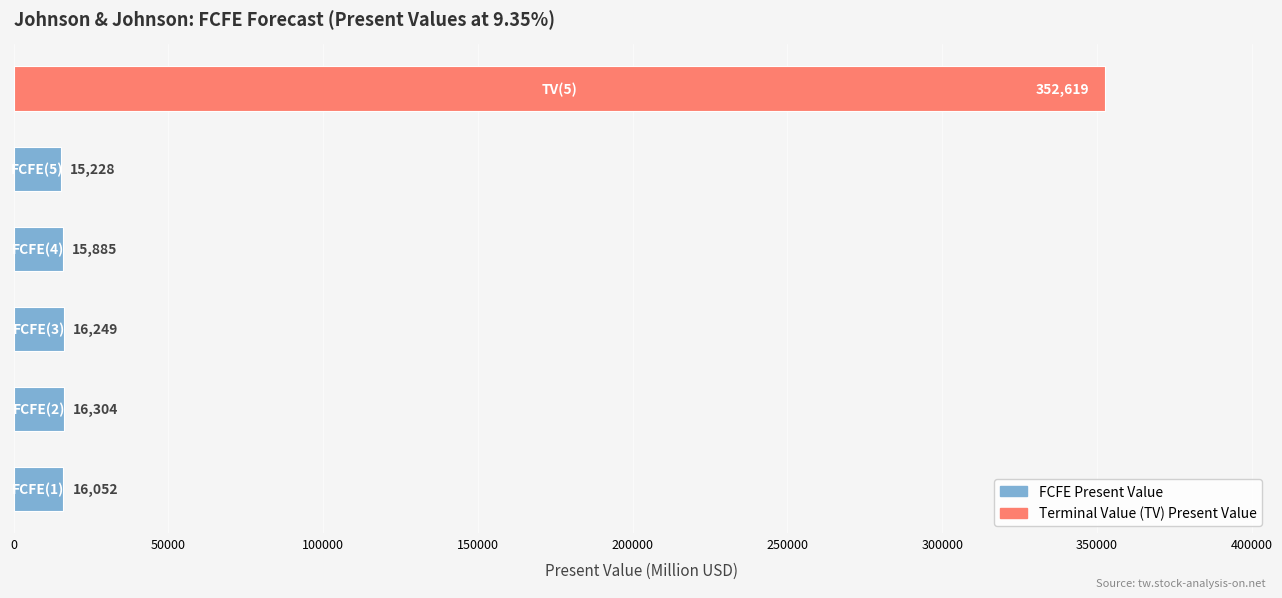

What is the sum of all values?

432337